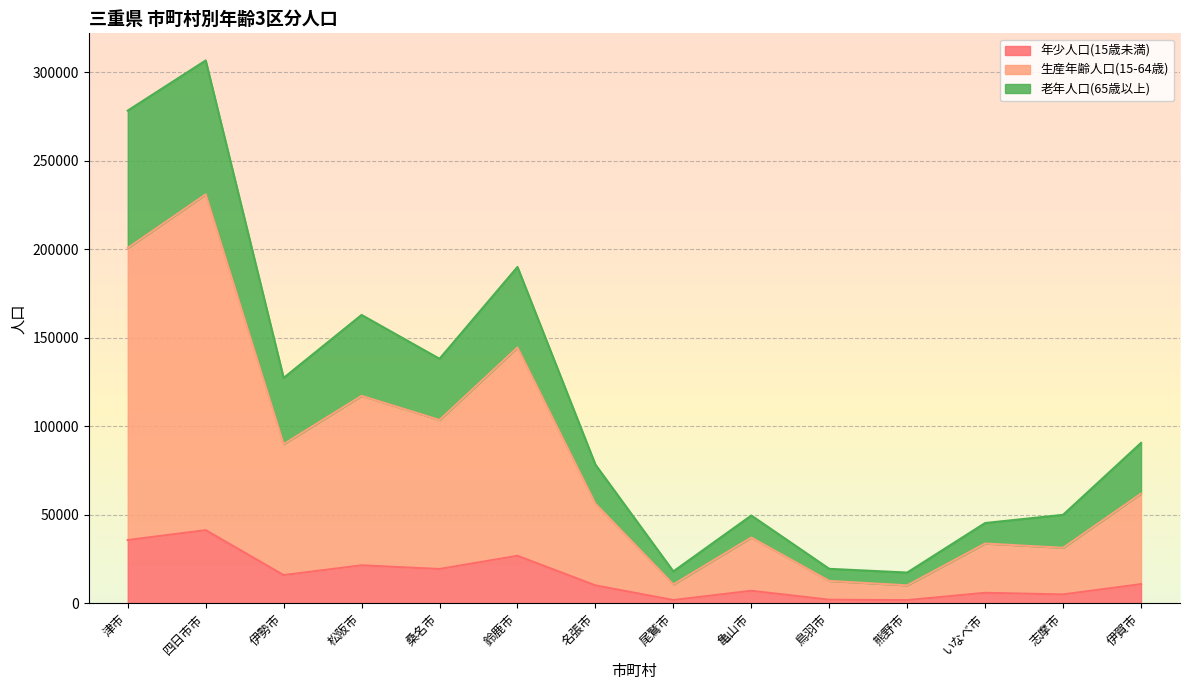

How many values in the 年少人口(15歳未満) series exceed 10763?

6